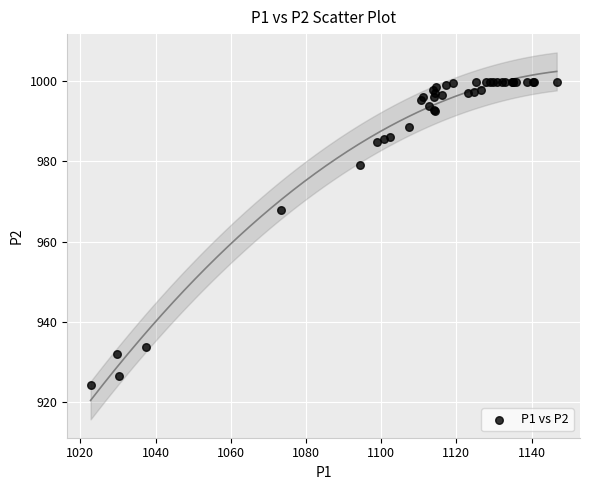

What Y value in the scatter plot is closest to 962?

967.9